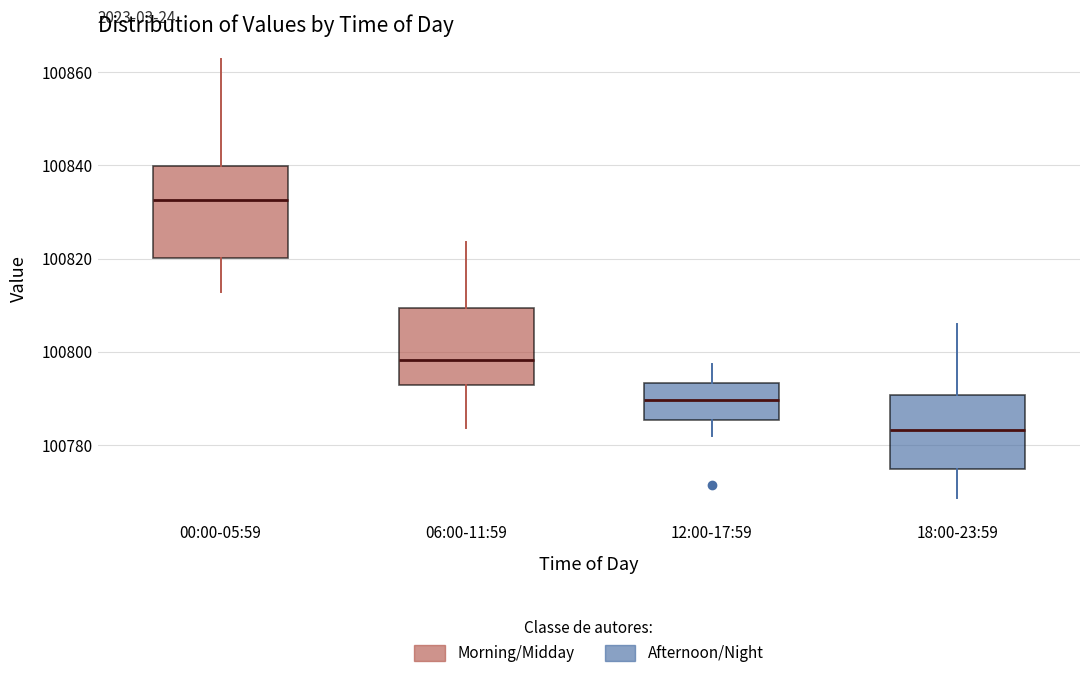

Which box's median line is the lowest?

18:00-23:59